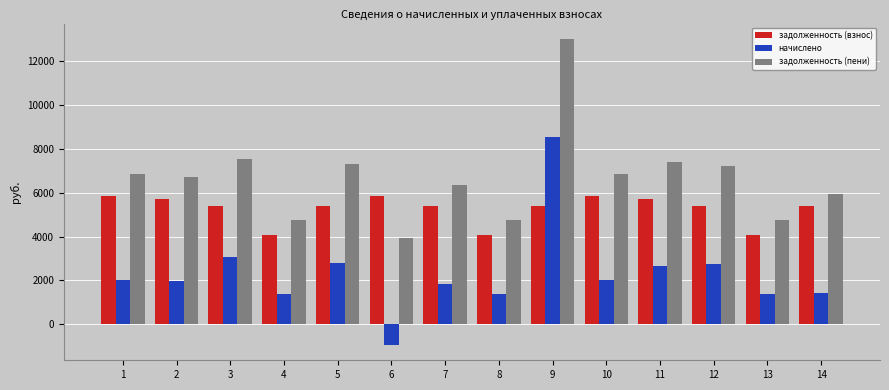

What is the sum of the задолженность (взнос) values at 8 and 13?

8153.1